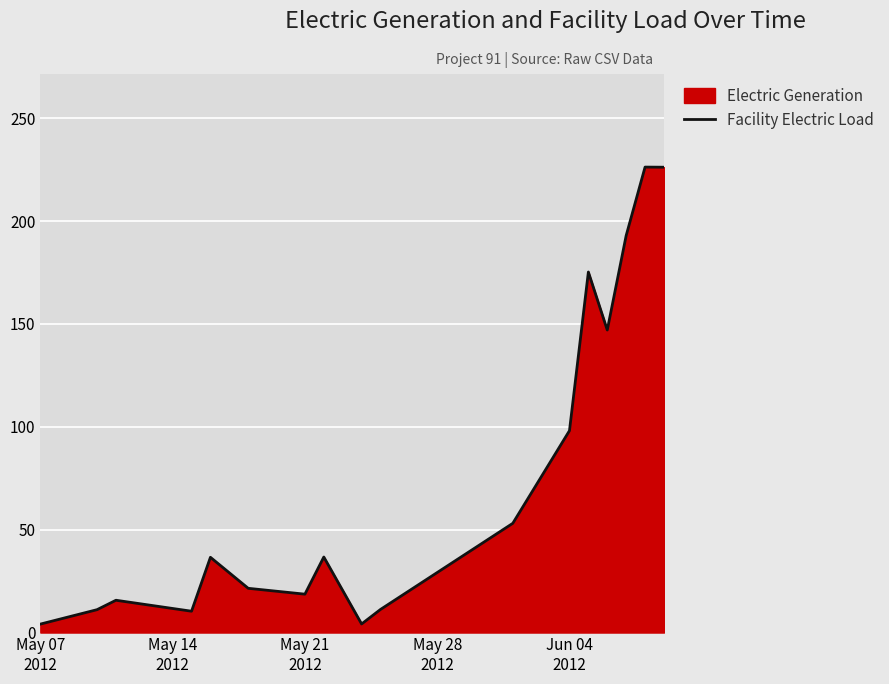

What is the difference between the maximum and minimum values?

222.1